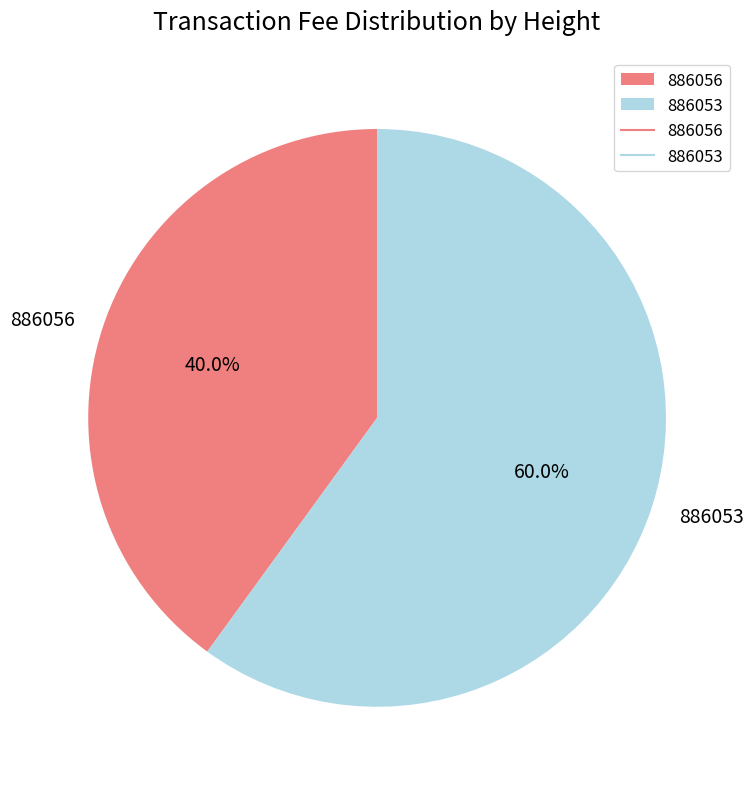

What percentage do 886053 and 886056 together represent?

100.0%